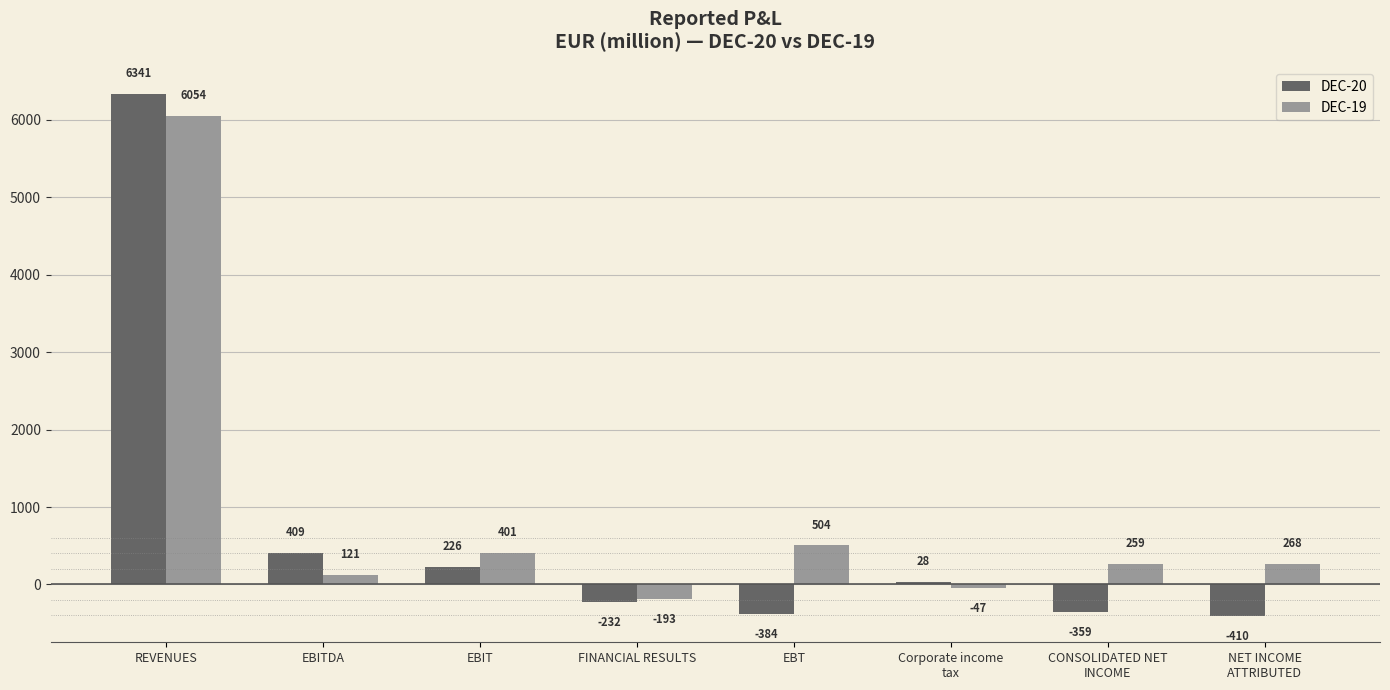

Count the number of data series in this chart.

2